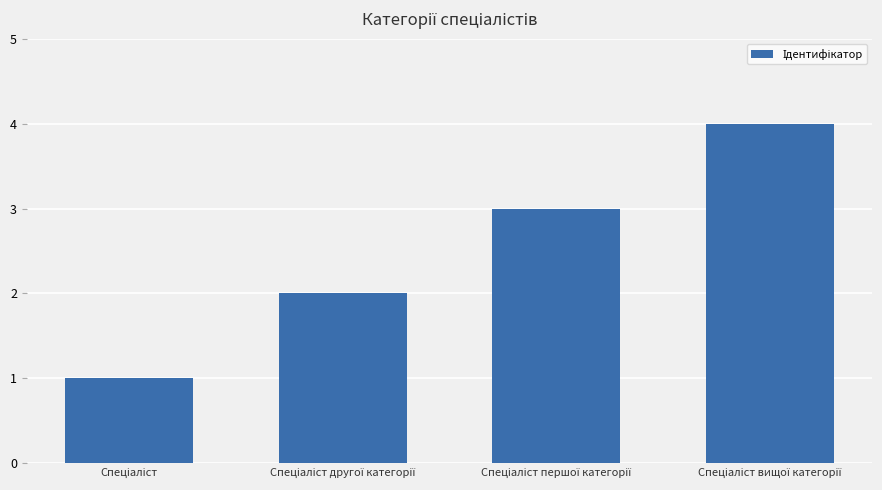

What is the maximum value shown in the chart?

4